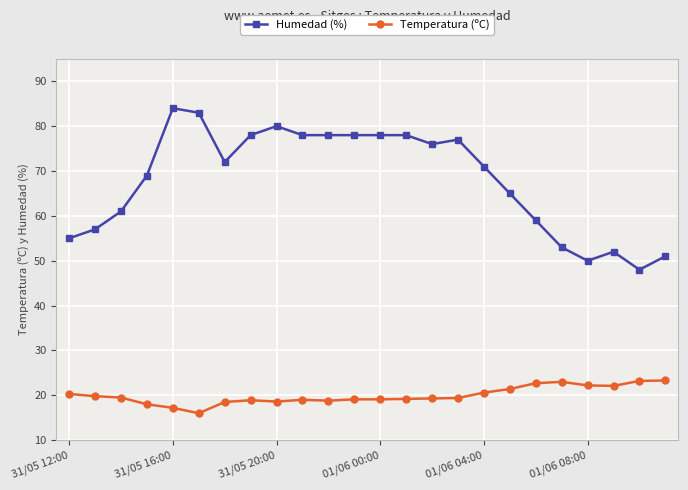

What is the value of the Humedad (%) point at the 7th from the left?

72.0